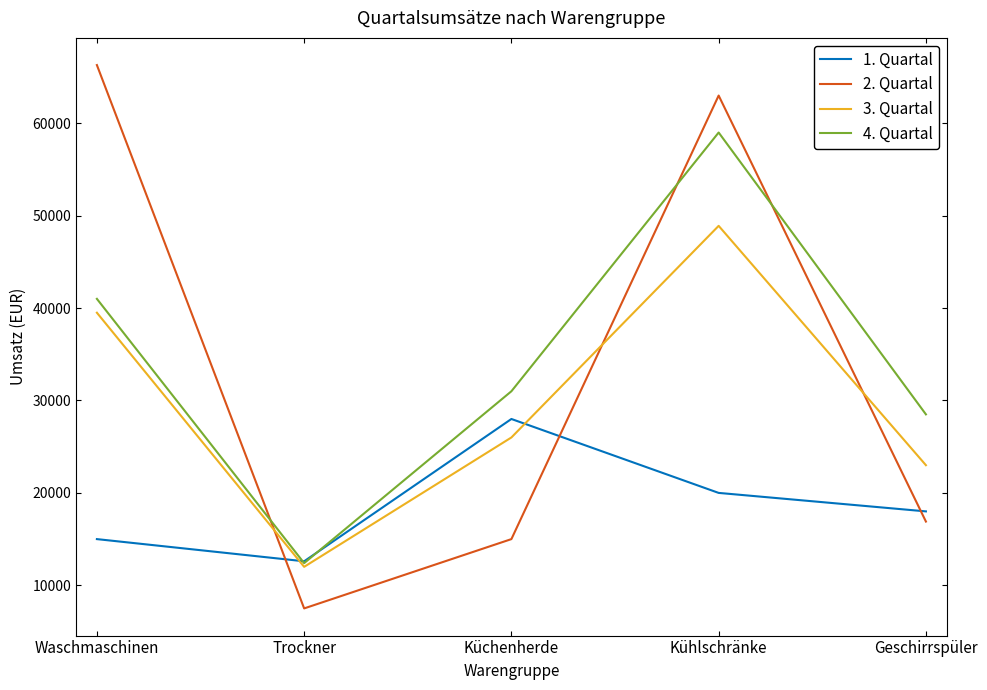

What position from the right is Waschmaschinen?

5